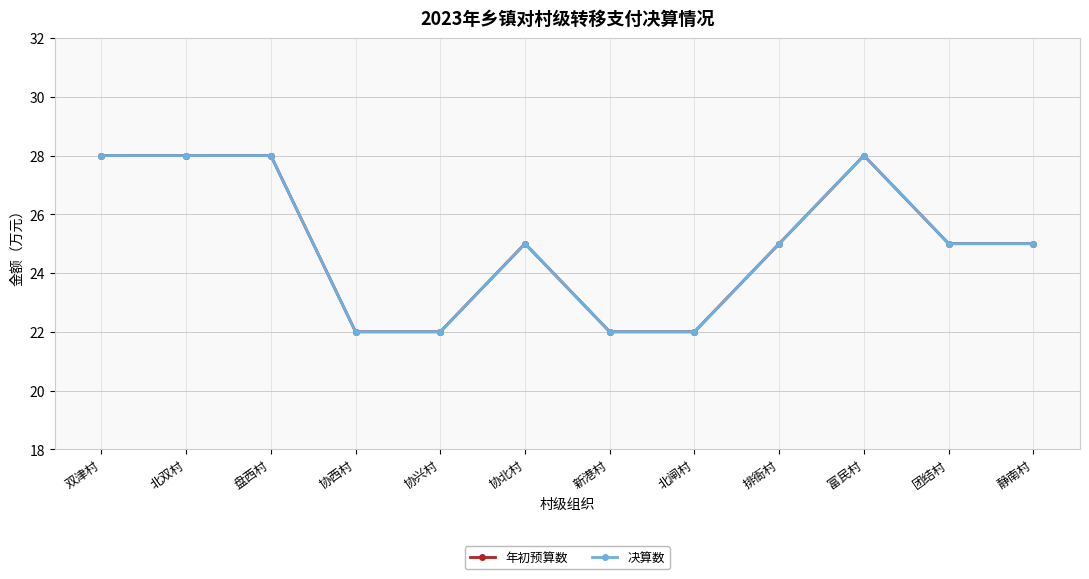

Is the value of 年初预算数 at 协西村 greater than the value of 决算数 at 协兴村?

No